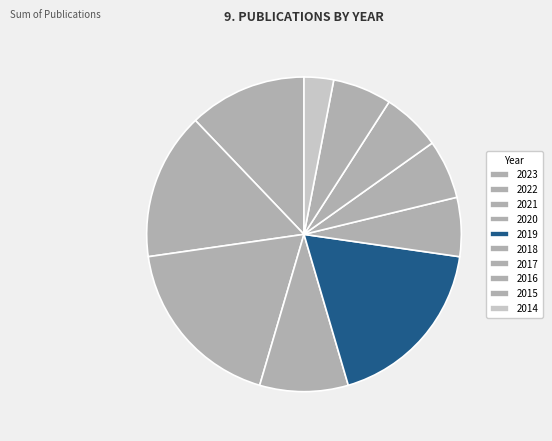

What is the change in value from 2018 to 2015?

-4